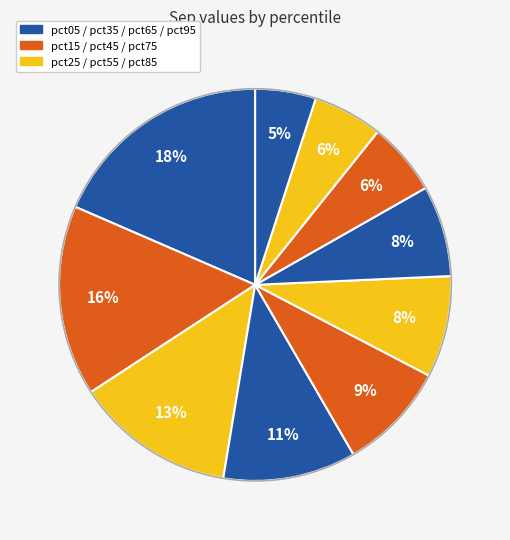

How many slices are in this pie chart?

10